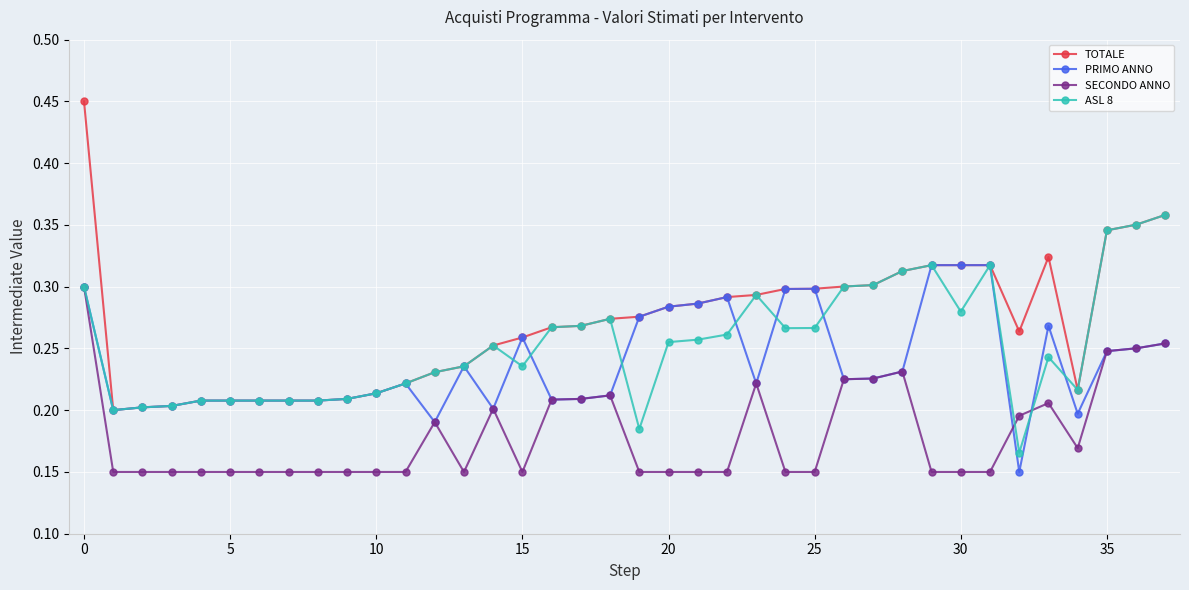

True or false: SECONDO ANNO and TOTALE intersect in this chart.

False